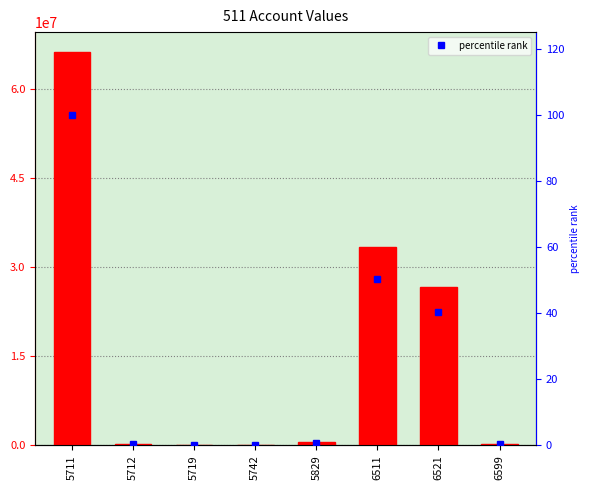

Which category has the lowest value across all series?

5742